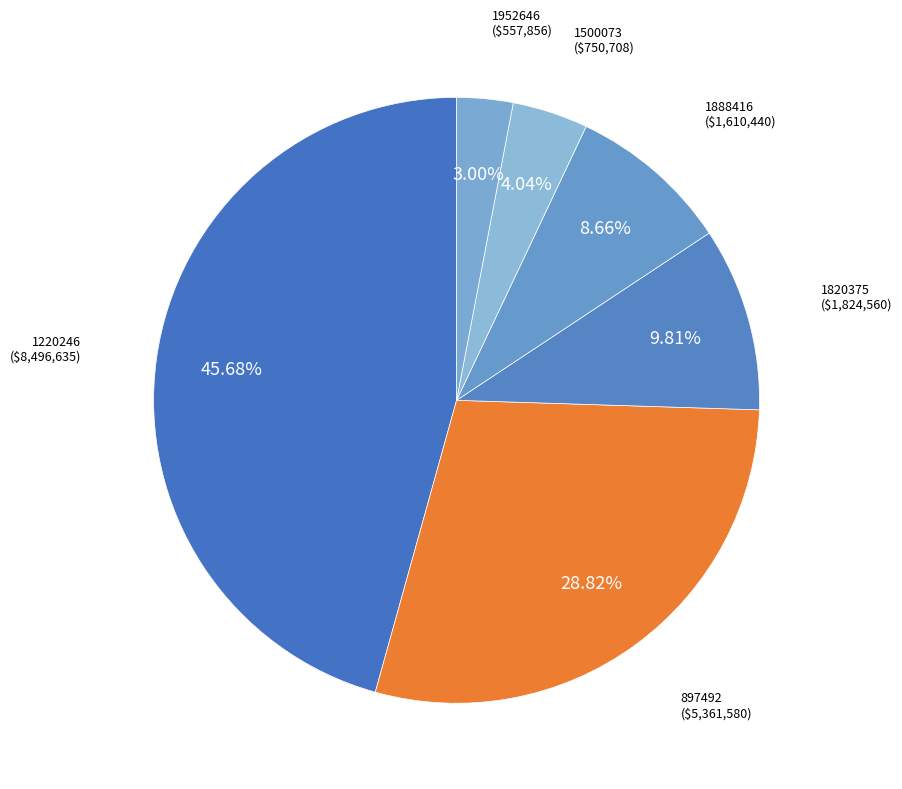

To the nearest percent, what is the difference between the largest and smallest slice percentages?

43%